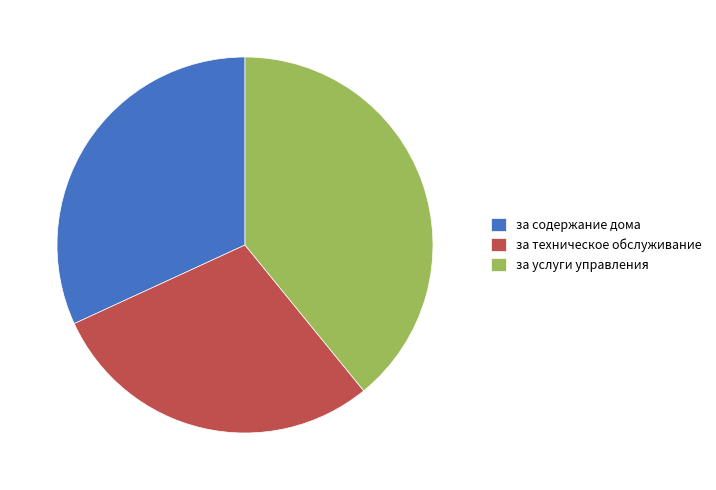

Rank the categories by value from lowest to highest.

за техническое обслуживание, за содержание дома, за услуги управления